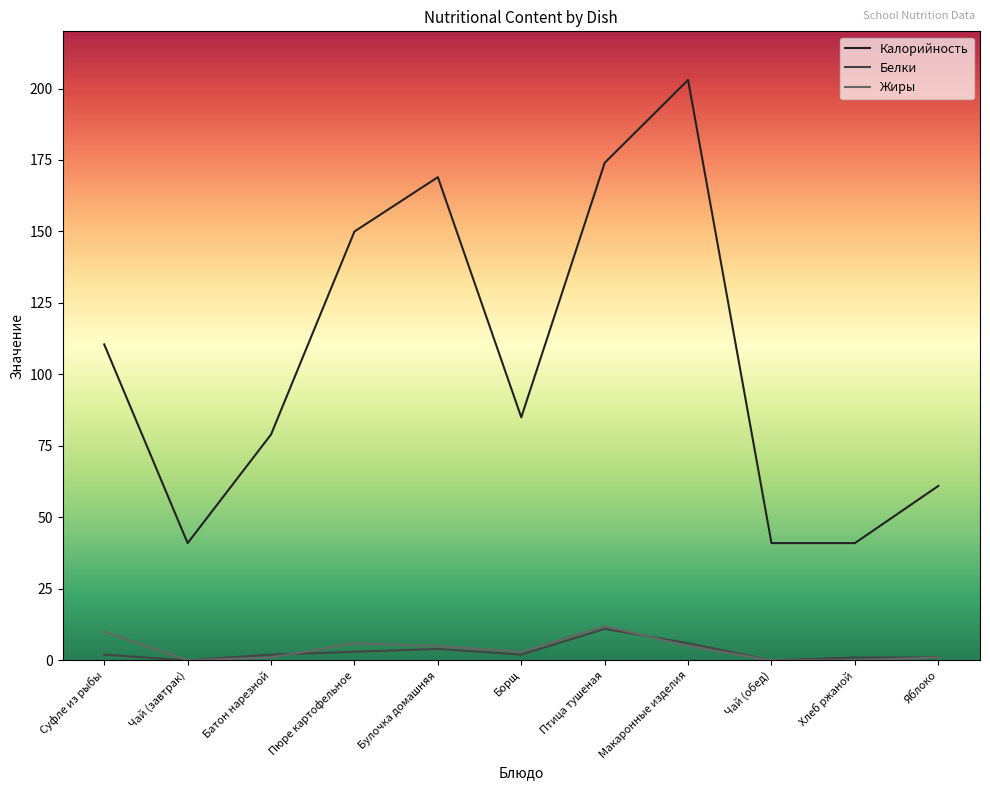

Which series has the widest spread of values?

Калорийность